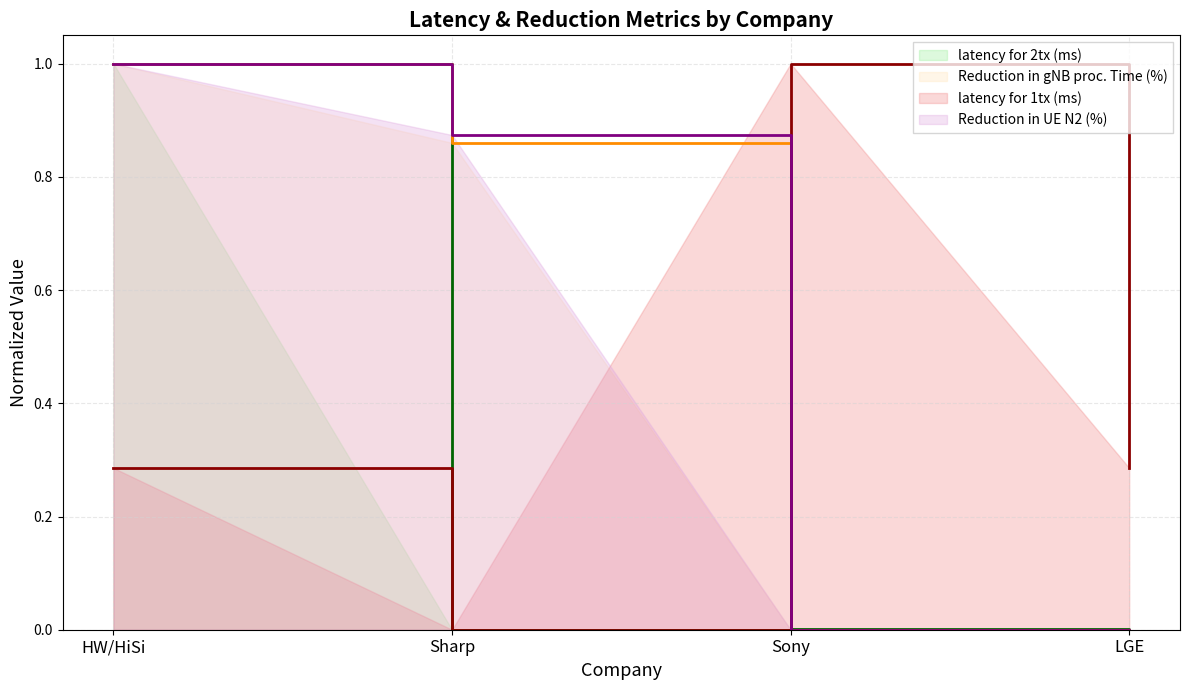

What is the sum of all latency for 1tx (ms) values?

1.6